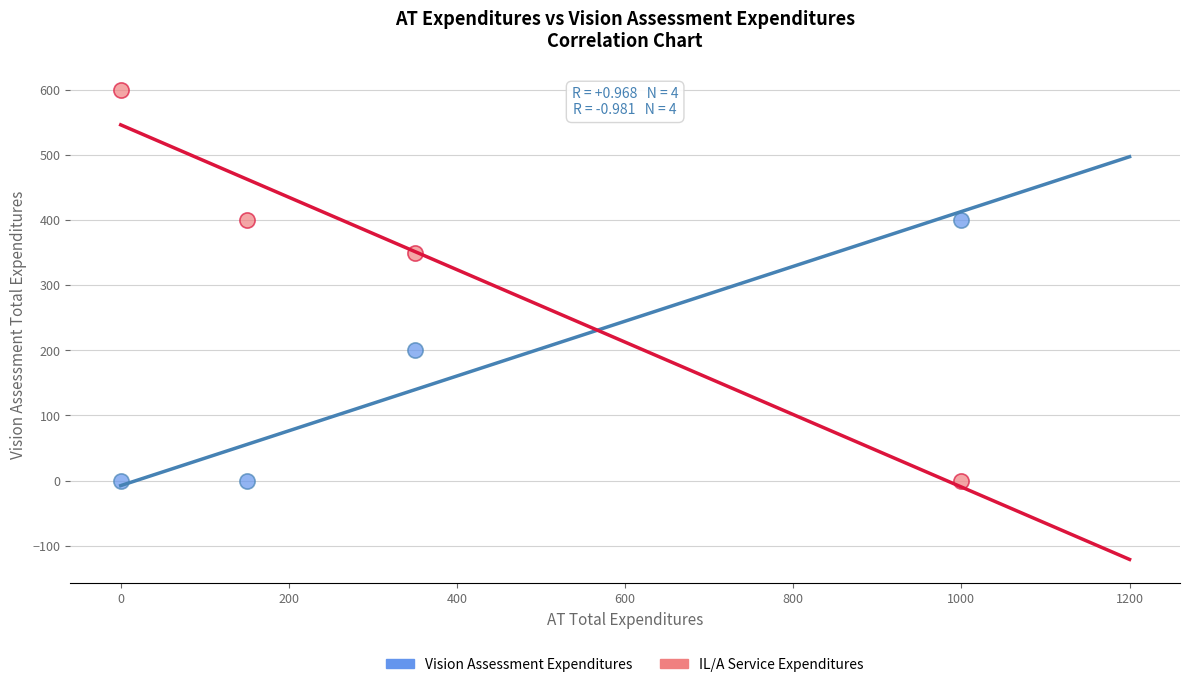

What are all the series names shown in the legend?

Vision Assessment Expenditures, IL/A Service Expenditures